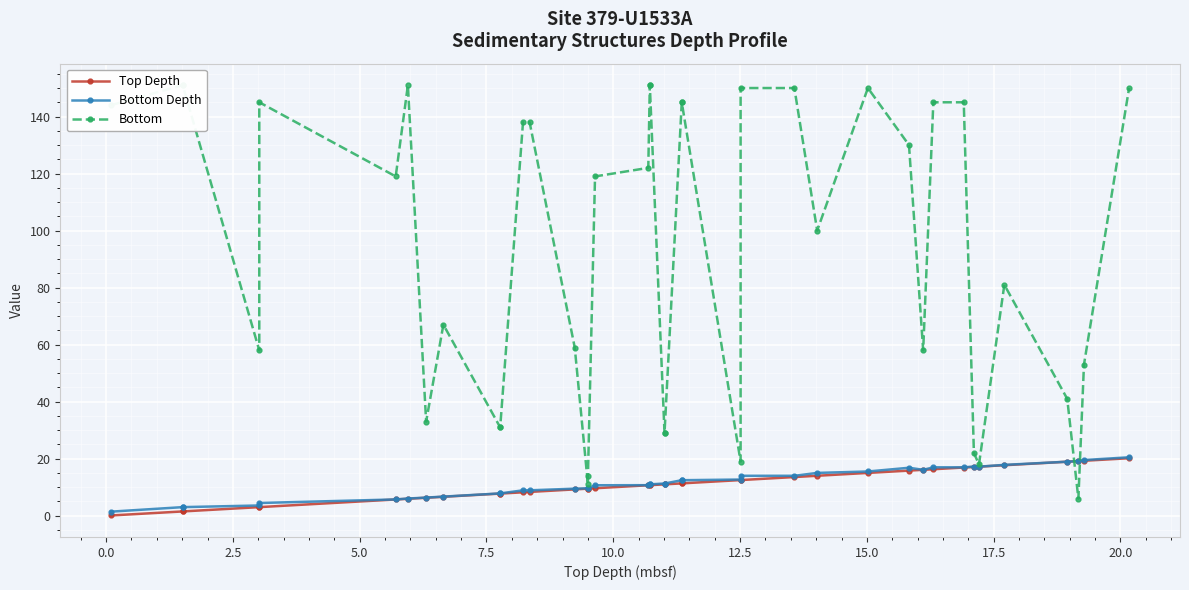

True or false: Bottom has a value of 47.9 at 22.5.

False